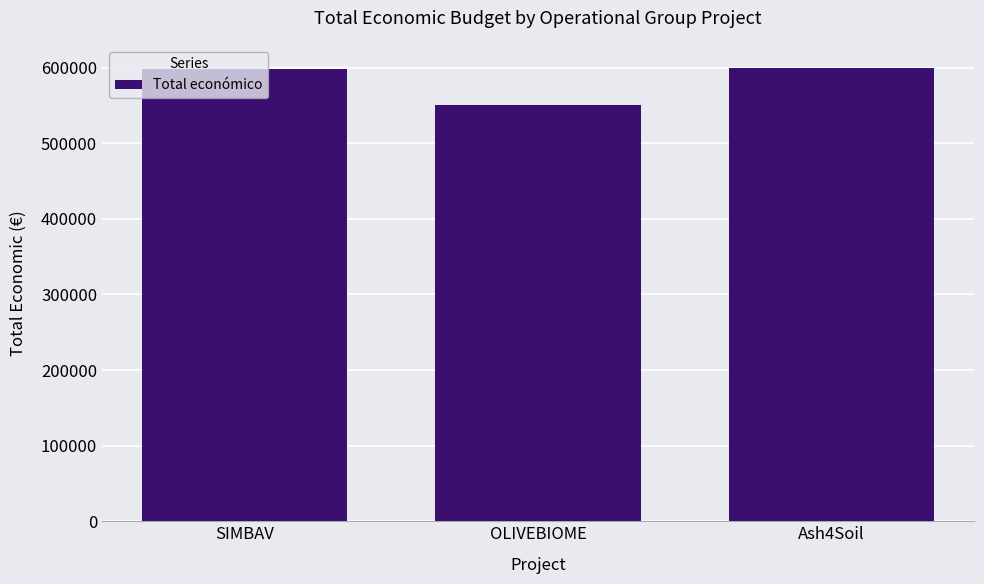

What is the change in value from SIMBAV to OLIVEBIOME?

-47540